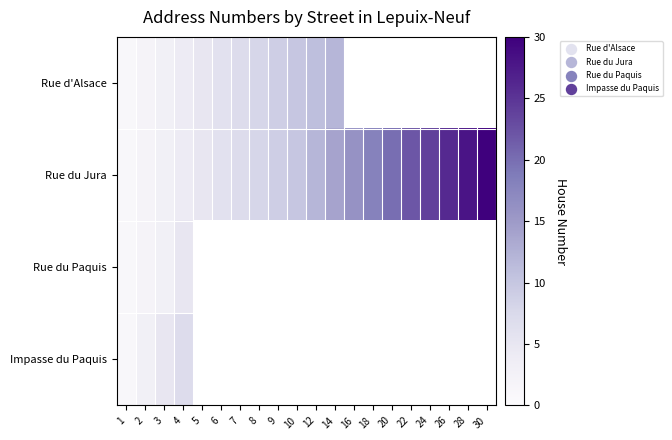

At which label does Rue du Jura reach its minimum?

1